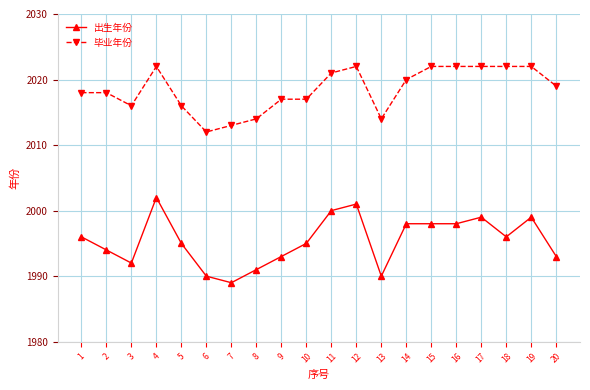

Reading left to right, list all the values displayed in this chart.

出生年份: 1996	1994	1992	2002	1995	1990	1989	1991	1993	1995	2000	2001	1990	1998	1998	1998	1999	1996	1999	1993
毕业年份: 2018	2018	2016	2022	2016	2012	2013	2014	2017	2017	2021	2022	2014	2020	2022	2022	2022	2022	2022	2019